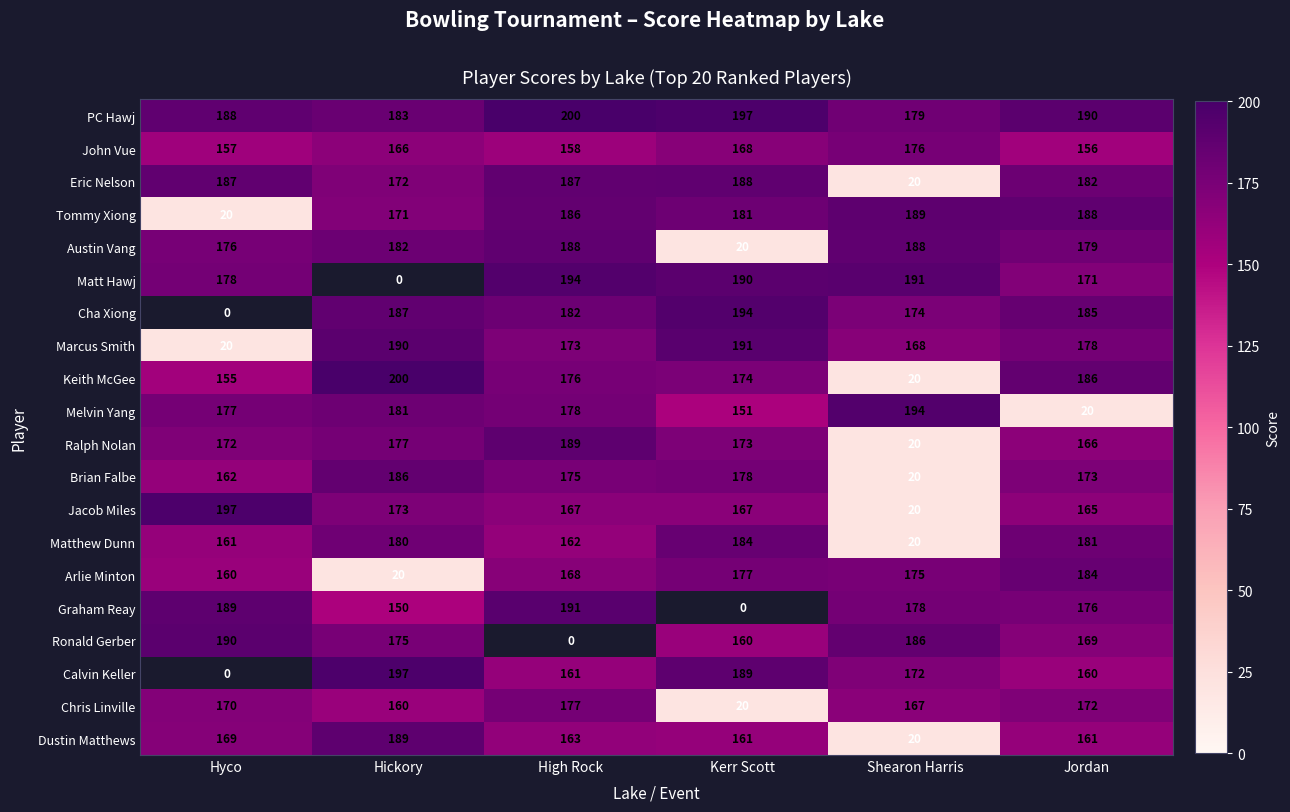

The Jacob Miles series shows 167 at High Rock. True or false?

True